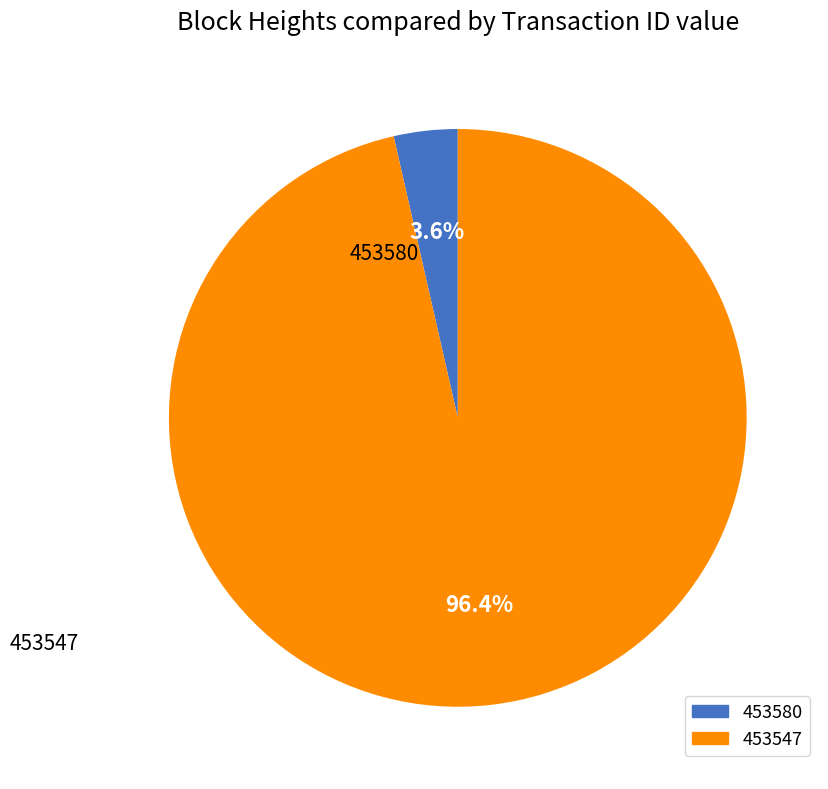

To the nearest percent, what is the average slice percentage?

50%